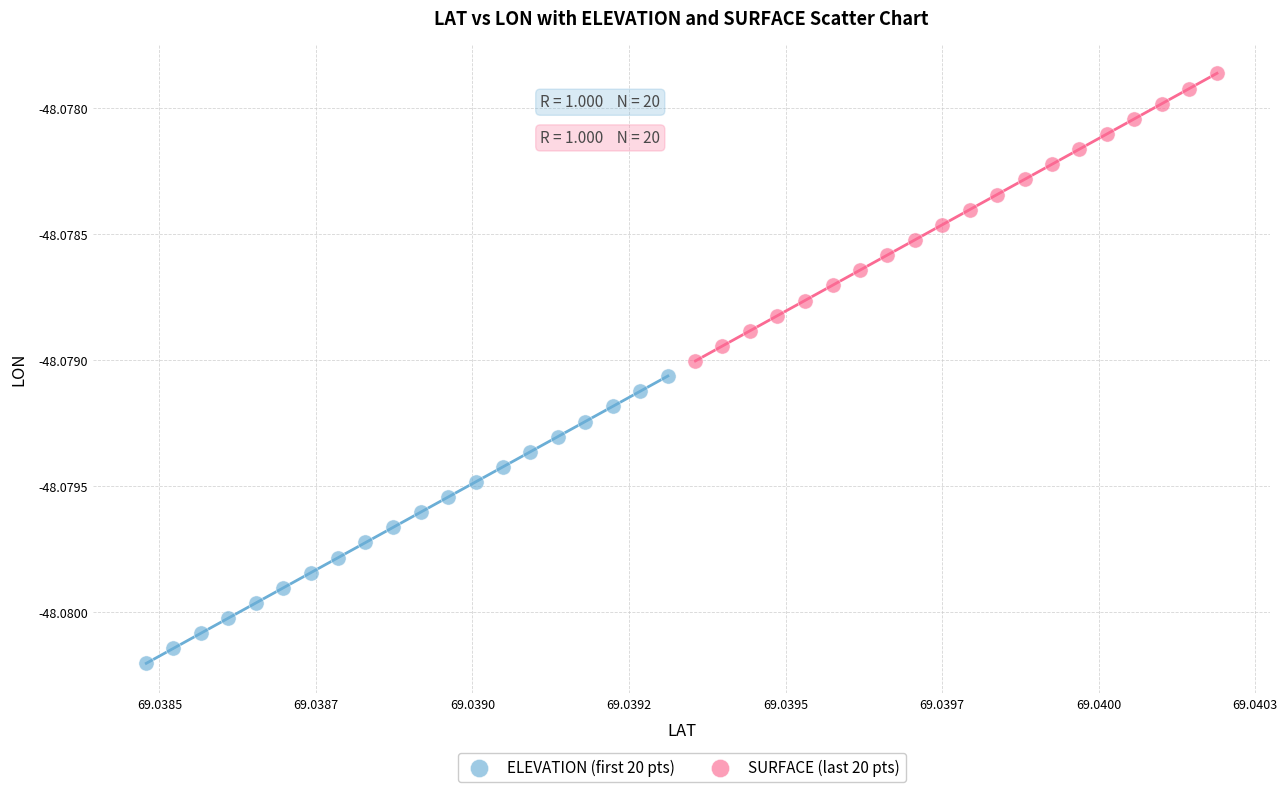

What are all the series names shown in the legend?

ELEVATION (first 20 pts), SURFACE (last 20 pts)